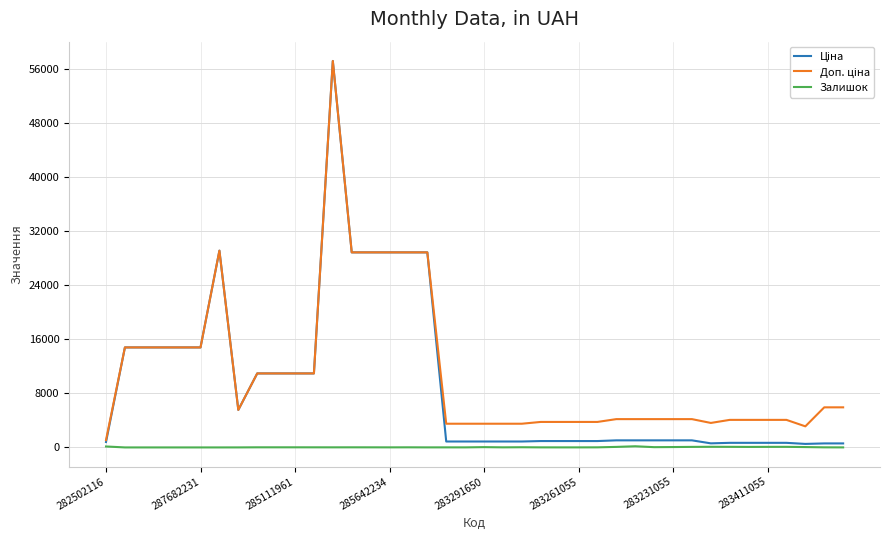

What is the greatest value displayed?

57258.0